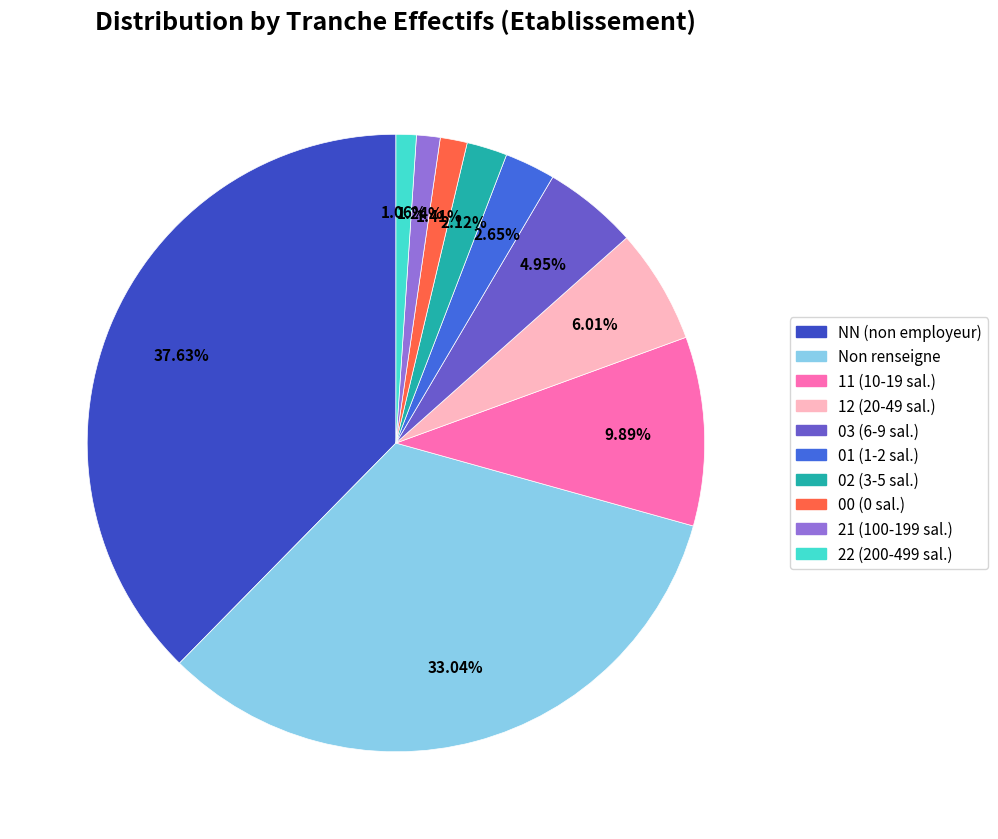

Is there any slice that represents more than half of the pie?

No